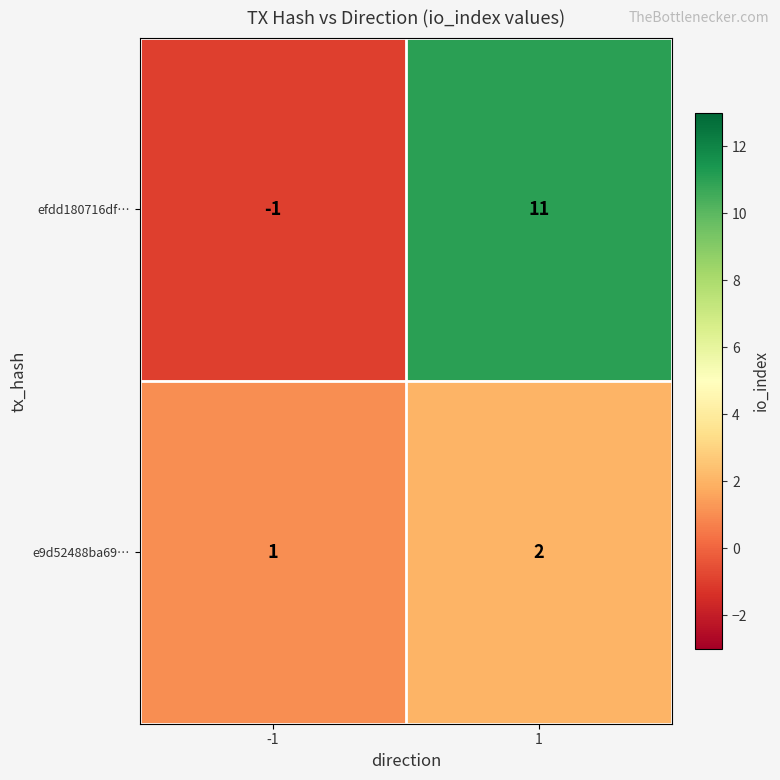

Reading right to left, list all the values displayed in this chart.

efdd180716df…: 11	-1
e9d52488ba69…: 2	1